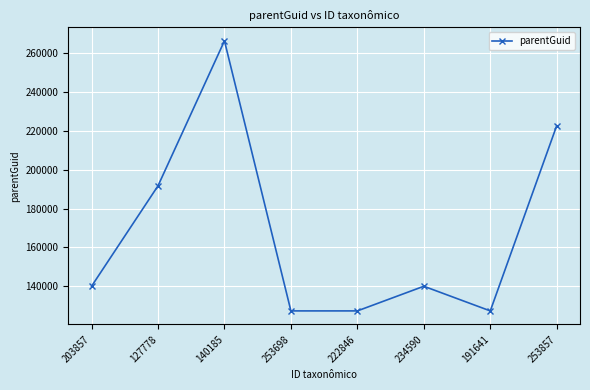

What is the ratio of the value at 234590 to the value at 127778?

0.7